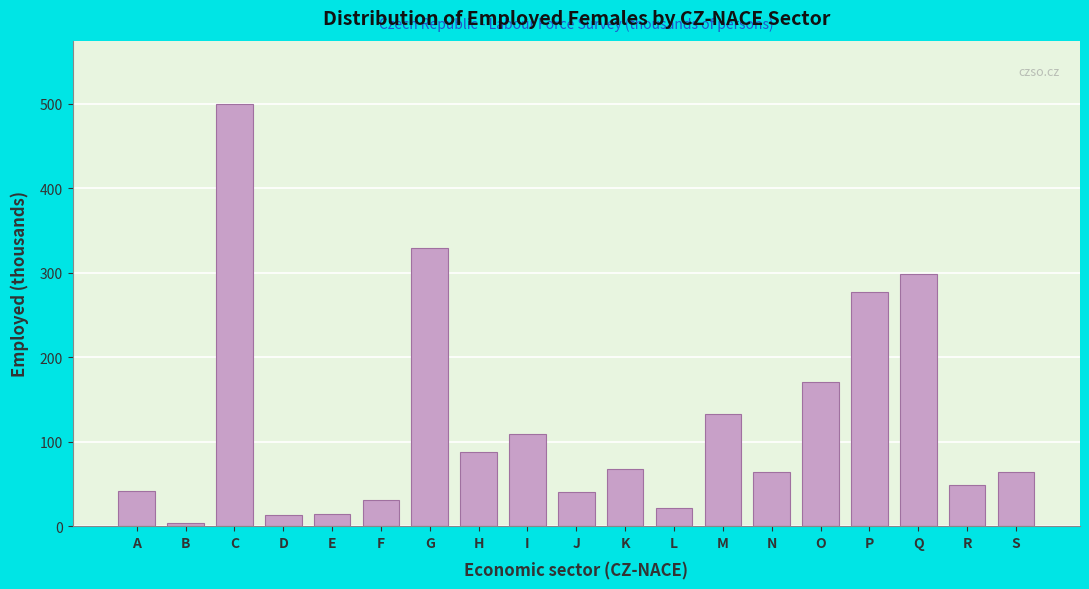

What is the approximate value at H?

87.7